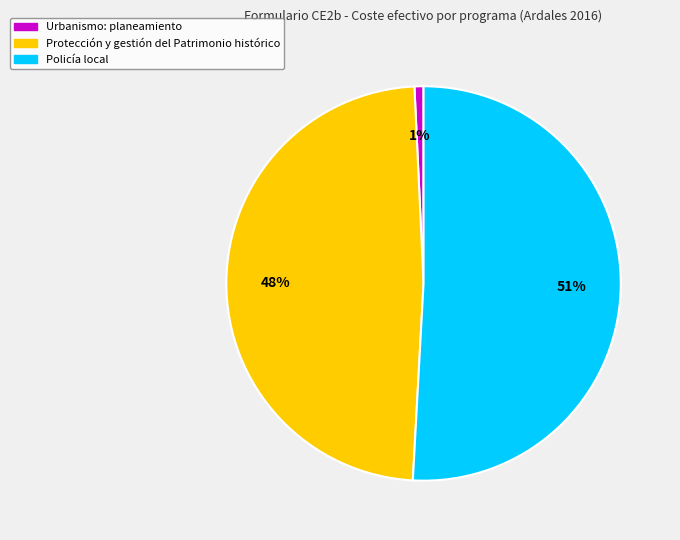

To the nearest percent, what portion does Protección y gestión del Patrimonio histórico represent?

48%